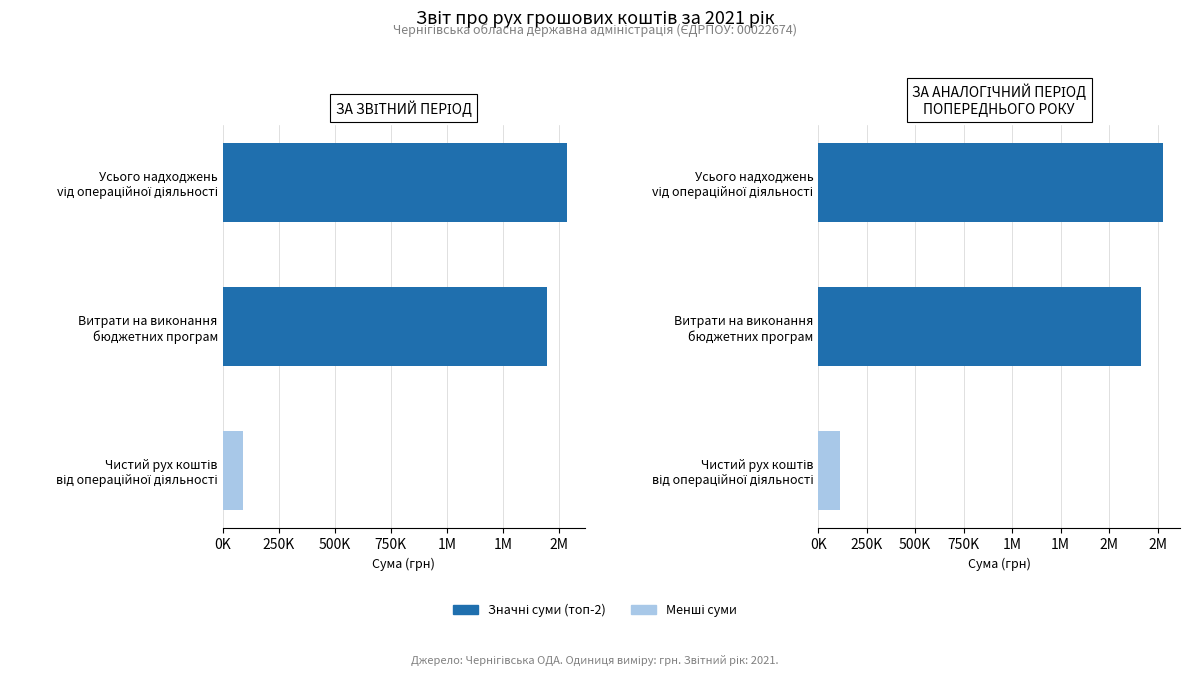

Count the number of categories in the chart.

3